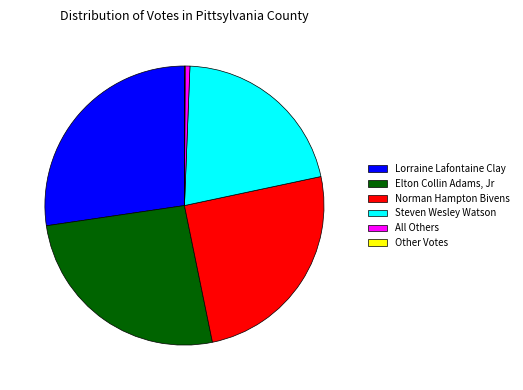

Approximately how many times larger is the value at Norman Hampton Bivens compared to Lorraine Lafontaine Clay?

0.9